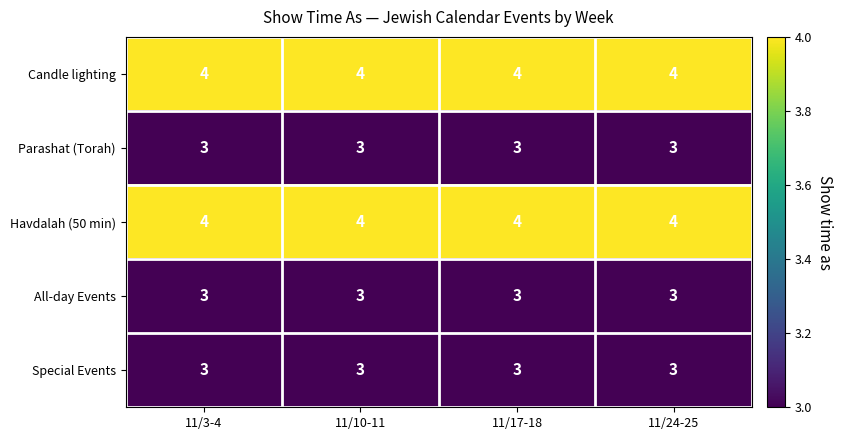

What is the total value across all series at 11/17-18?

17